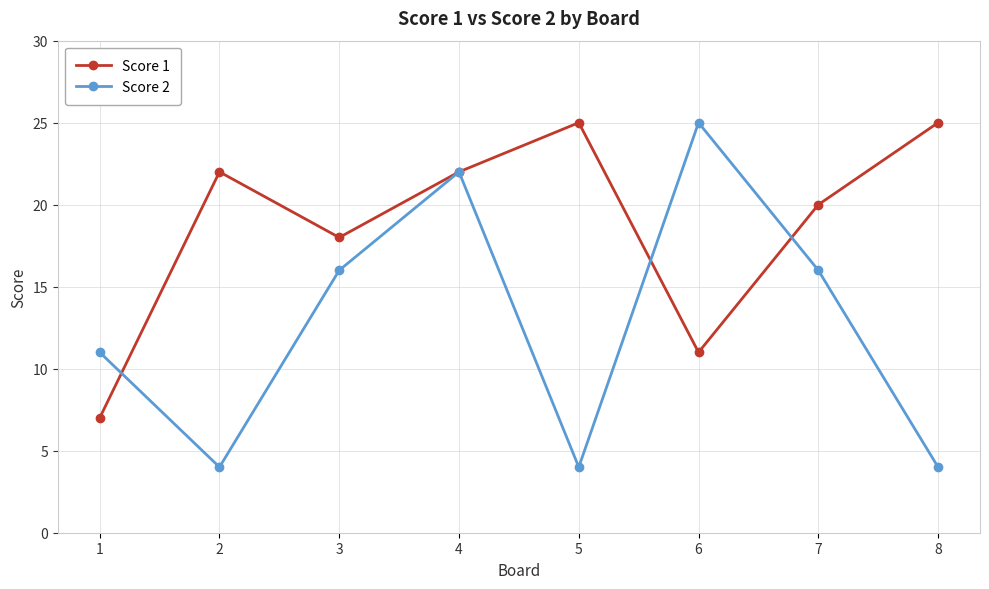

What is the total value across all series at 7?

36